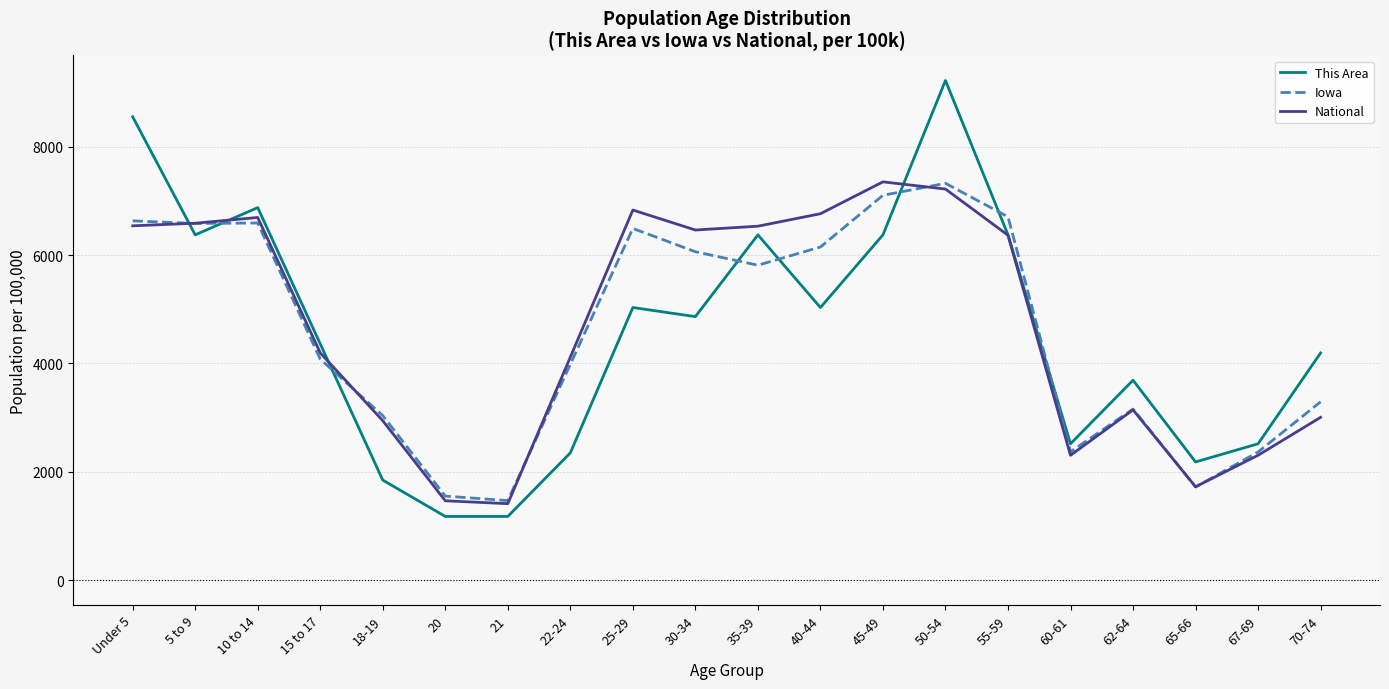

What is the minimum value for Iowa?

1467.2